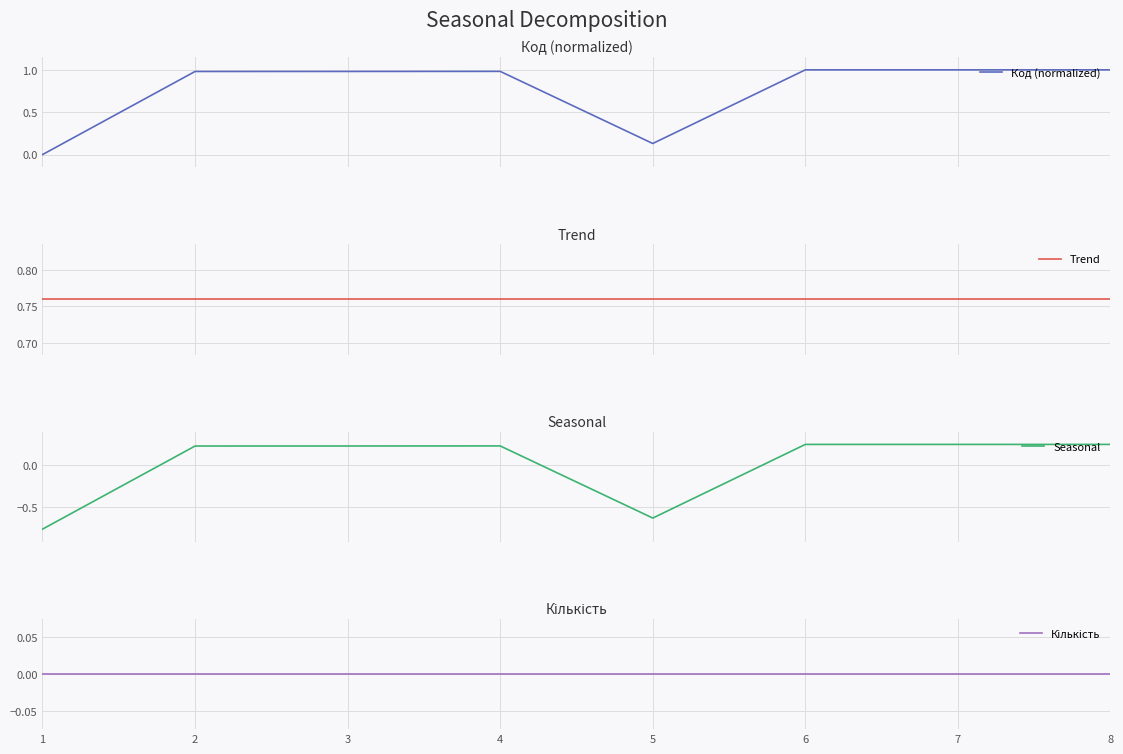

Reading left to right, what are all the values shown in this chart?

Код (normalized): 0.0	1.0	1.0	1.0	0.1	1.0	1.0	1.0
Trend: 0.8	0.8	0.8	0.8	0.8	0.8	0.8	0.8
Seasonal: -0.8	0.2	0.2	0.2	-0.6	0.2	0.2	0.2
Кількість: 0.0	0.0	0.0	0.0	0.0	0.0	0.0	0.0